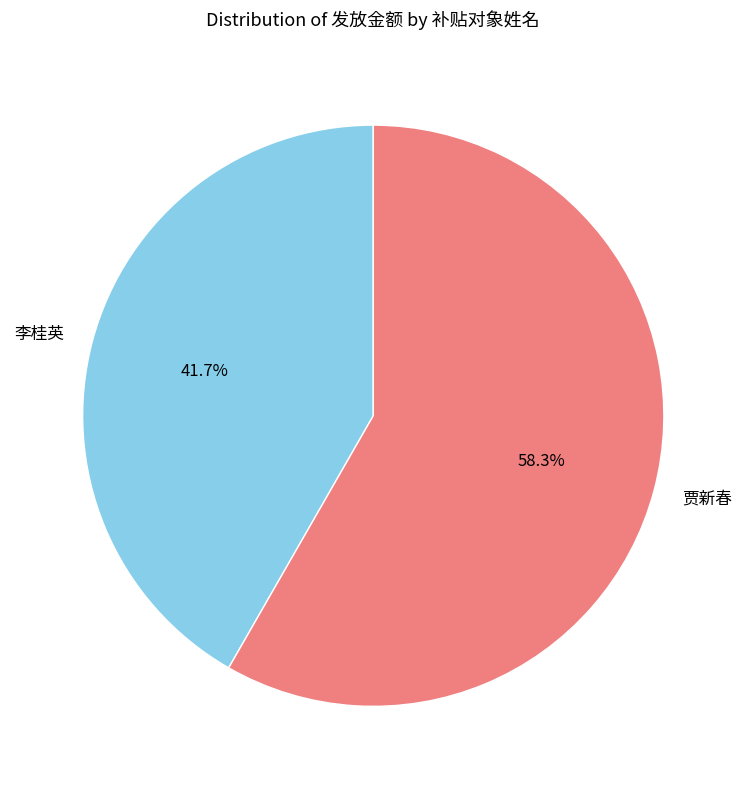

To the nearest percent, what is the average slice percentage?

50%